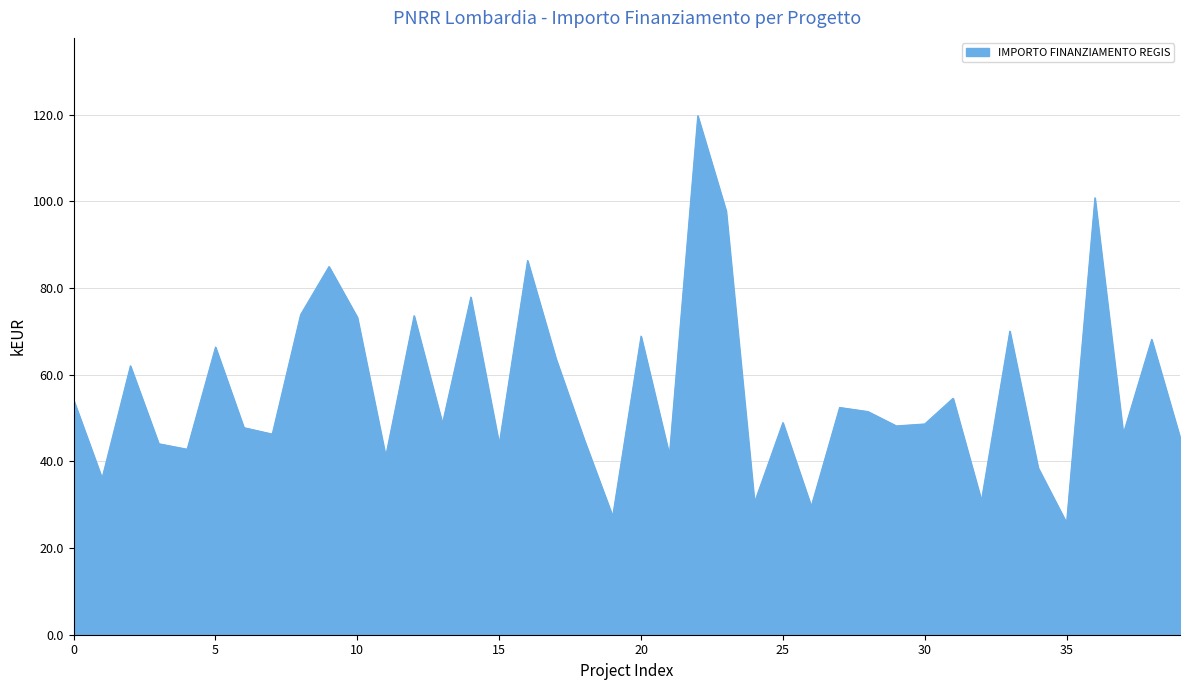

What is the maximum value shown in the chart?

119.8